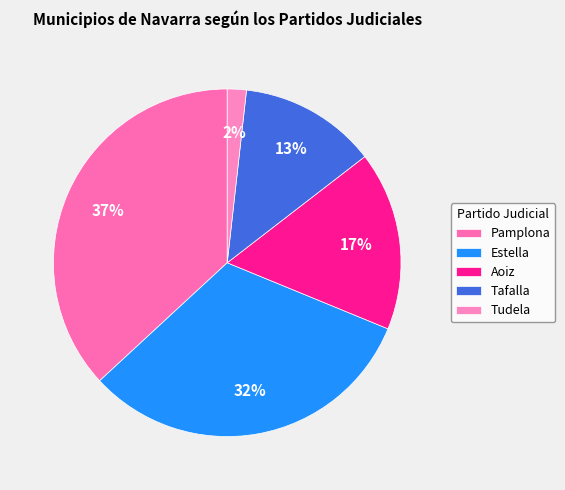

To the nearest percent, what portion does Aoiz represent?

17%